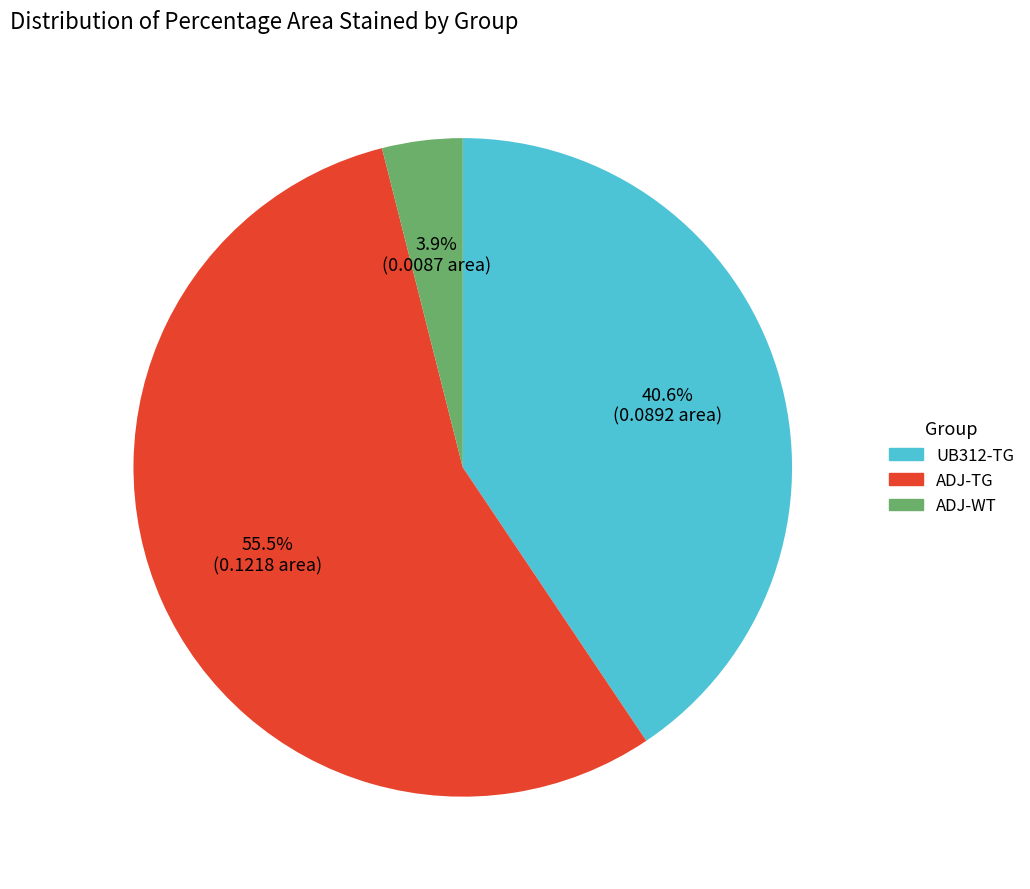

Which has a higher value, UB312-TG or ADJ-WT?

UB312-TG